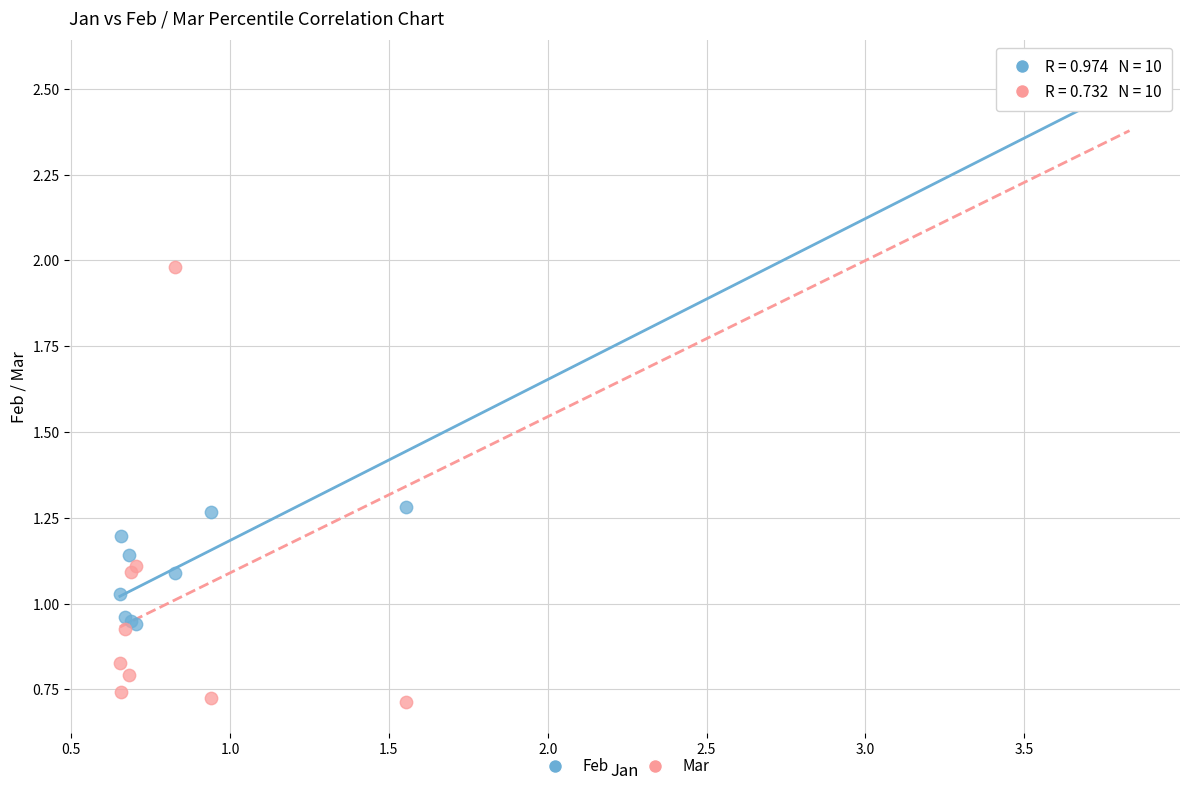

What are all the series names shown in the legend?

Feb, Mar